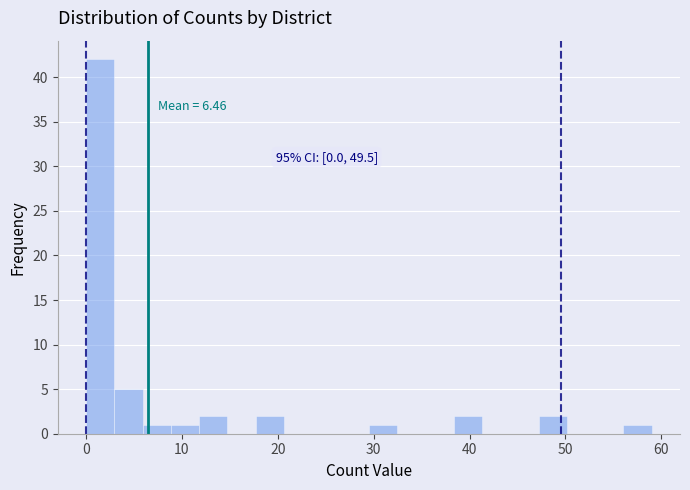

Around what value on the x-axis is the tallest bar? Give the approximate position of its centre, as read against the axis.

1